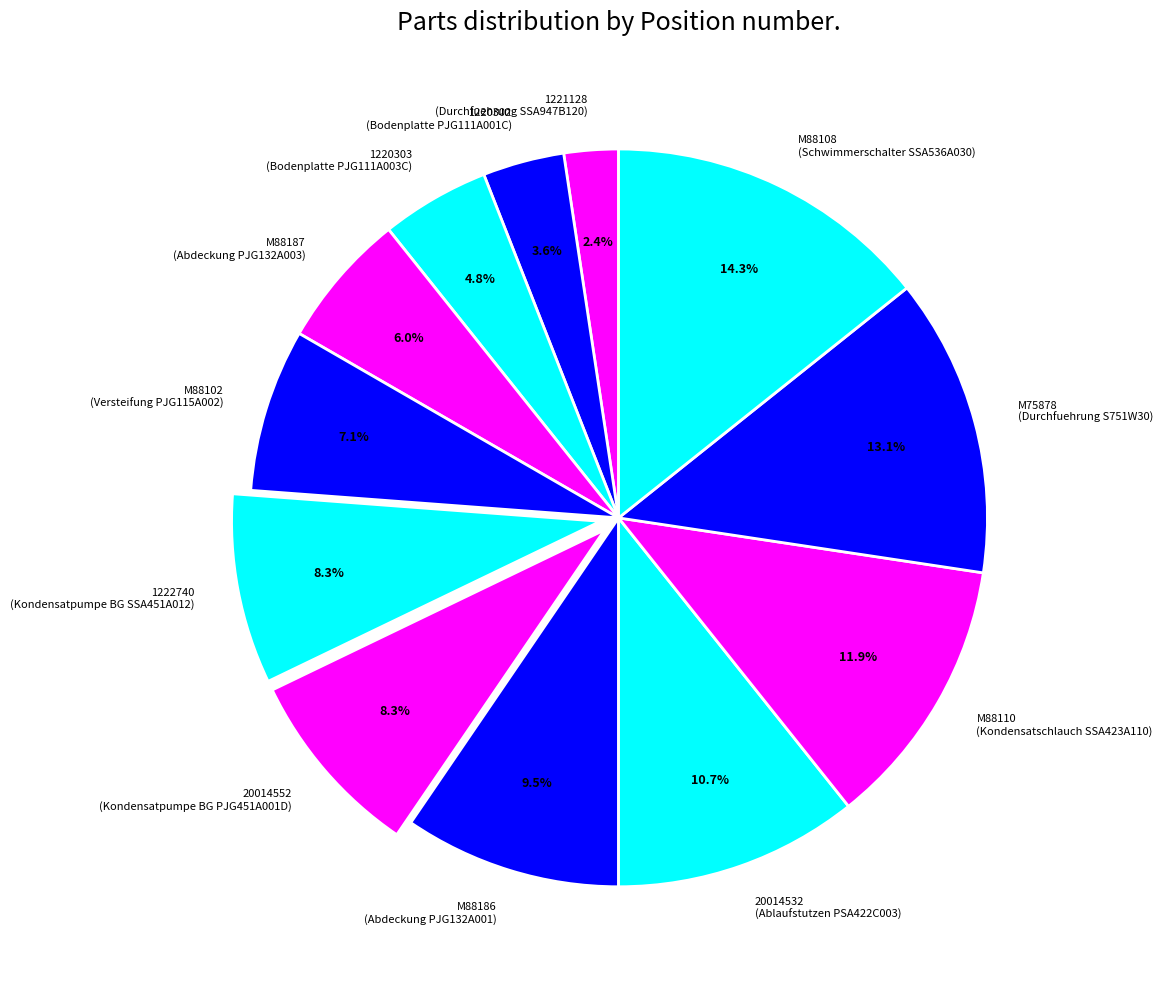

What is the largest slice in the pie chart?

M88108